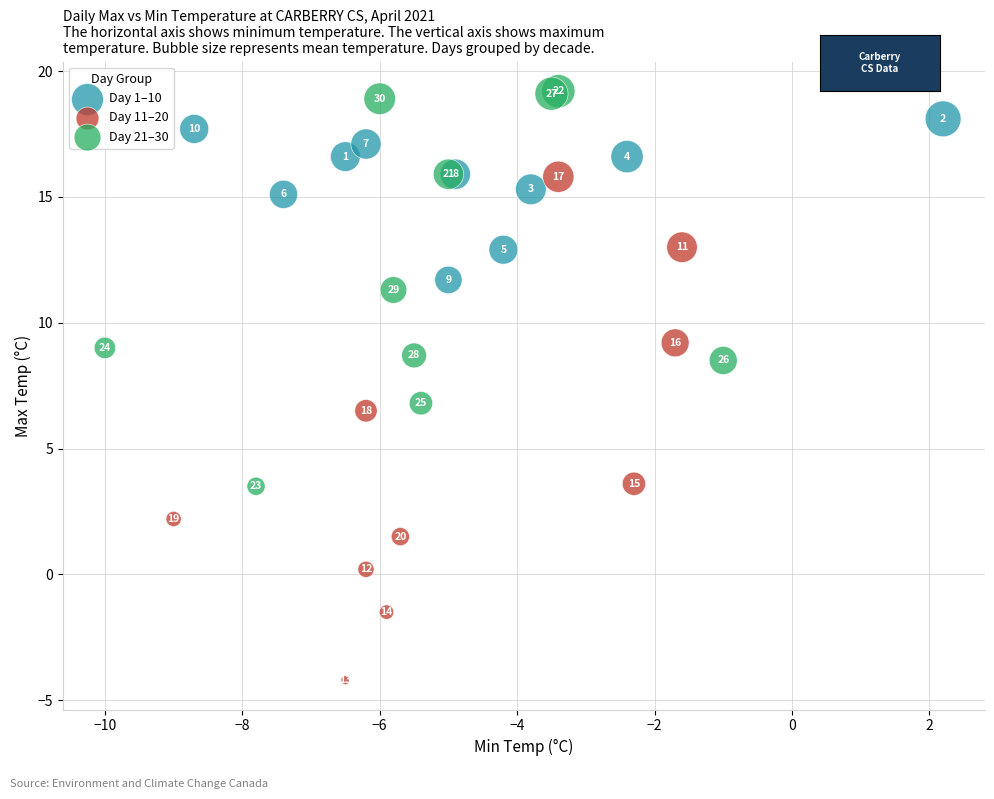

Which series has the widest spread of Y values?

Day 11–20